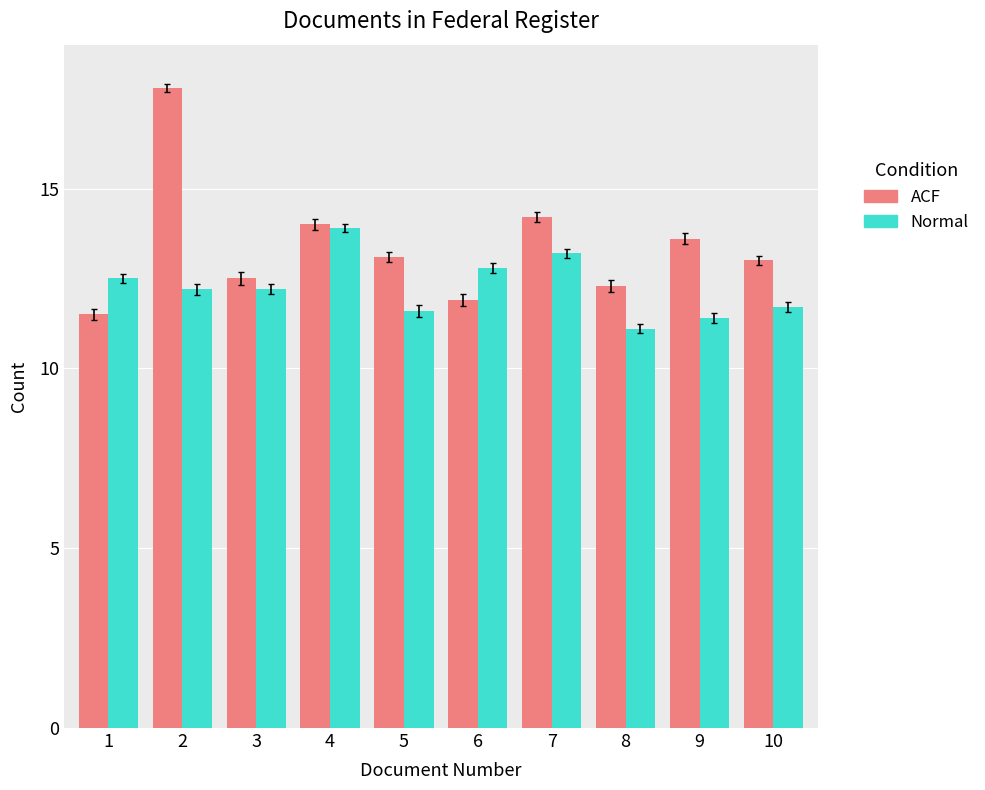

How many series are shown in this chart?

2